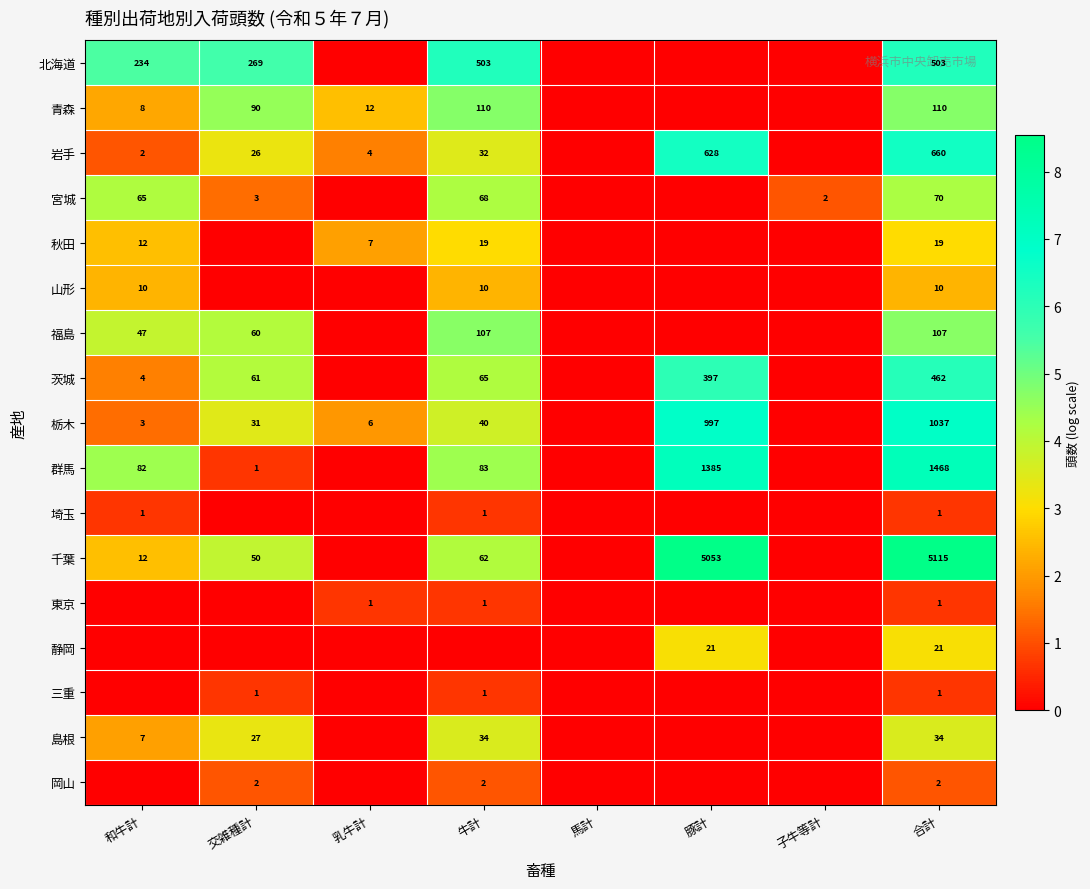

The 福島 series shows 37 at 交雑種計. True or false?

False